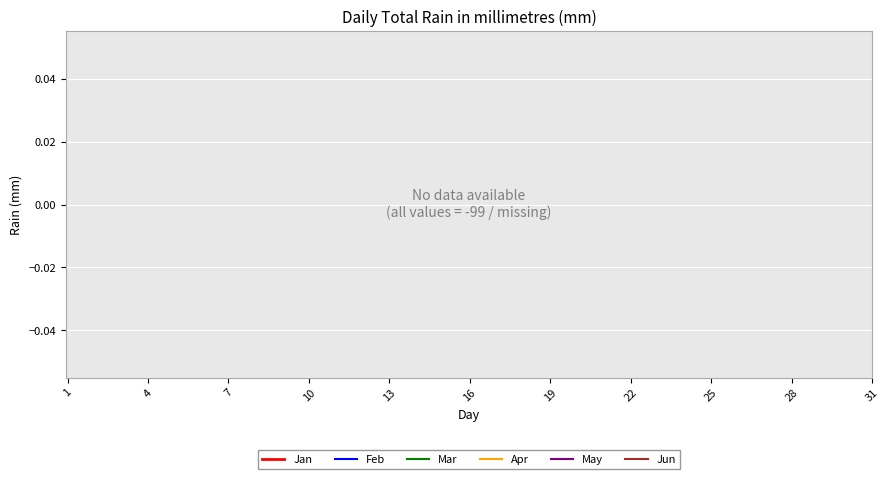

True or false: Jun and Jan intersect in this chart.

False